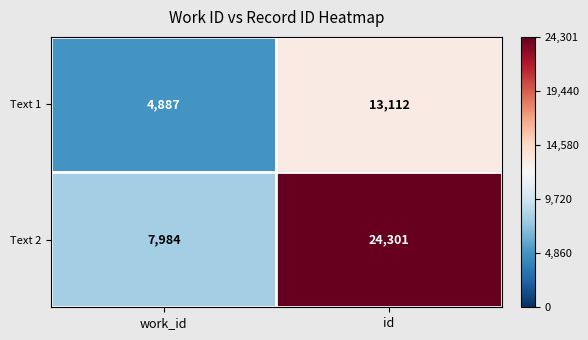

What is the difference between the Text 2 values at work_id and id?

16317